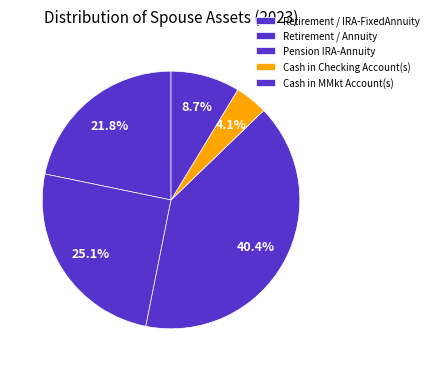

What percentage is the Pension IRA-Annuity slice, to the nearest percent?

40%